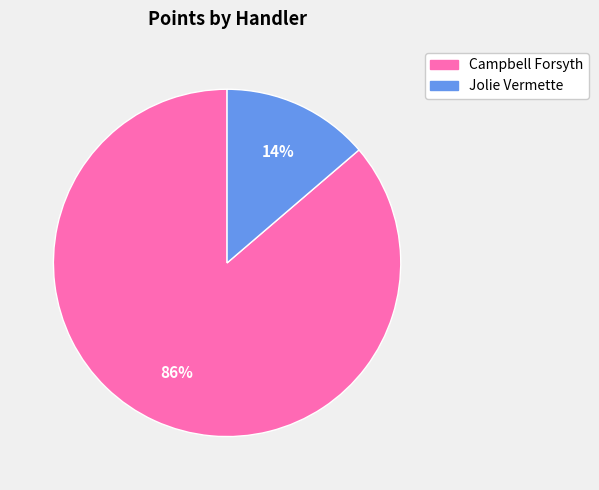

To the nearest percent, what is the combined percentage of Campbell Forsyth and Jolie Vermette?

100%